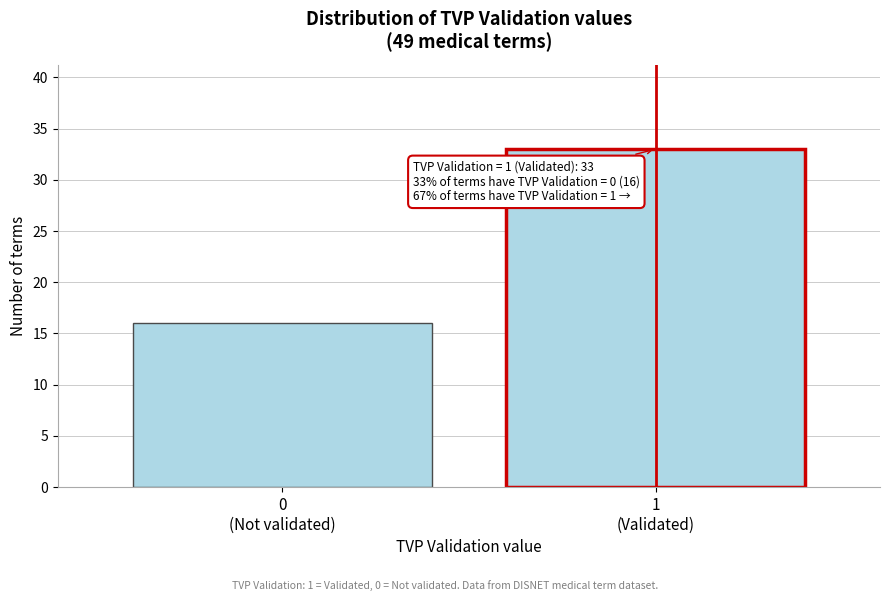

Reading left to right, what are all the values shown in this chart?

16	33